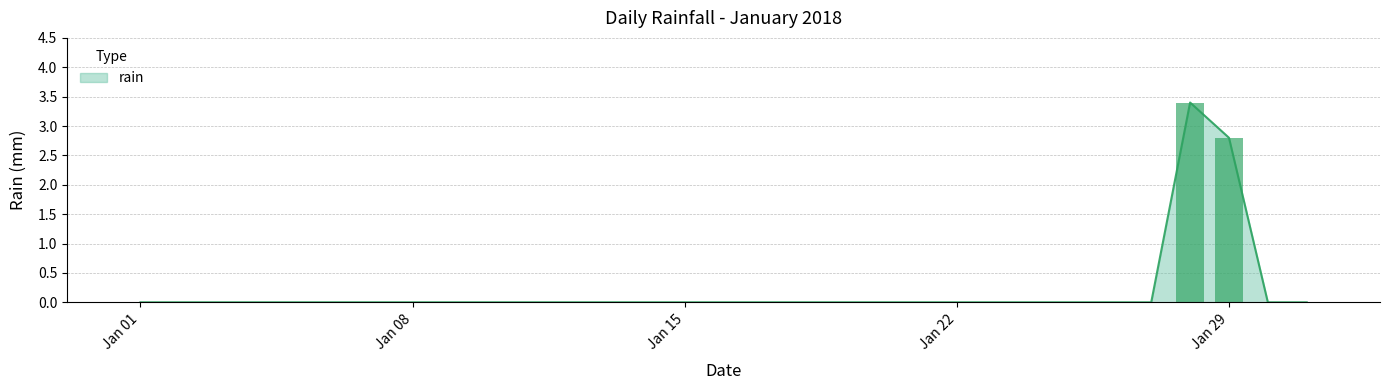

At which label is the value closest to 1?

2018-01-01